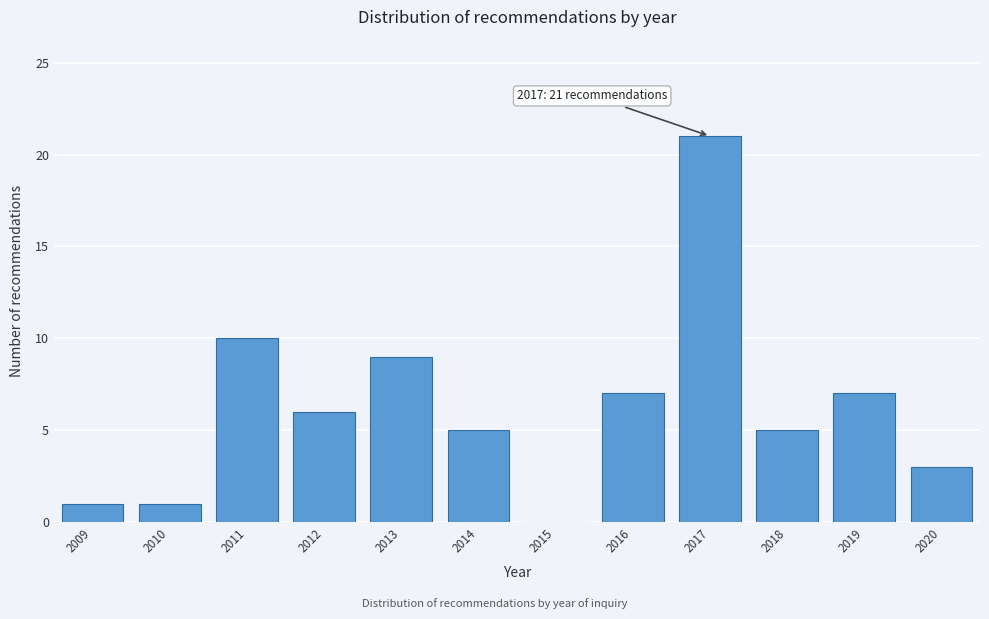

Reading left to right, what are all the values shown in this chart?

2009=1	2010=1	2011=10	2012=6	2013=9	2014=5	2015=0	2016=7	2017=21	2018=5	2019=7	2020=3